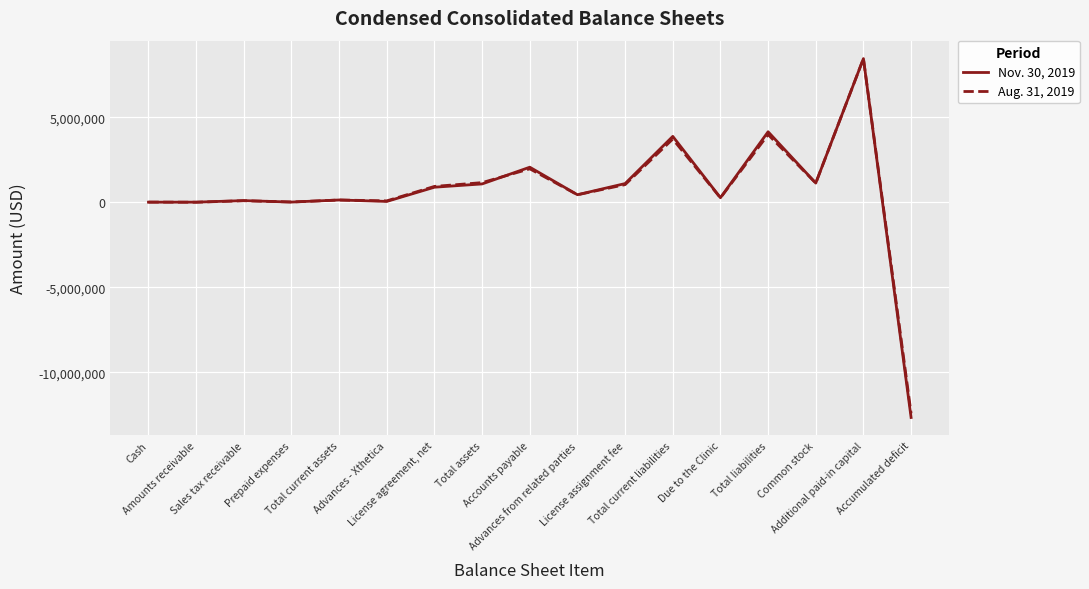

True or false: Nov. 30, 2019 has a value of 138753 at Total current assets.

True